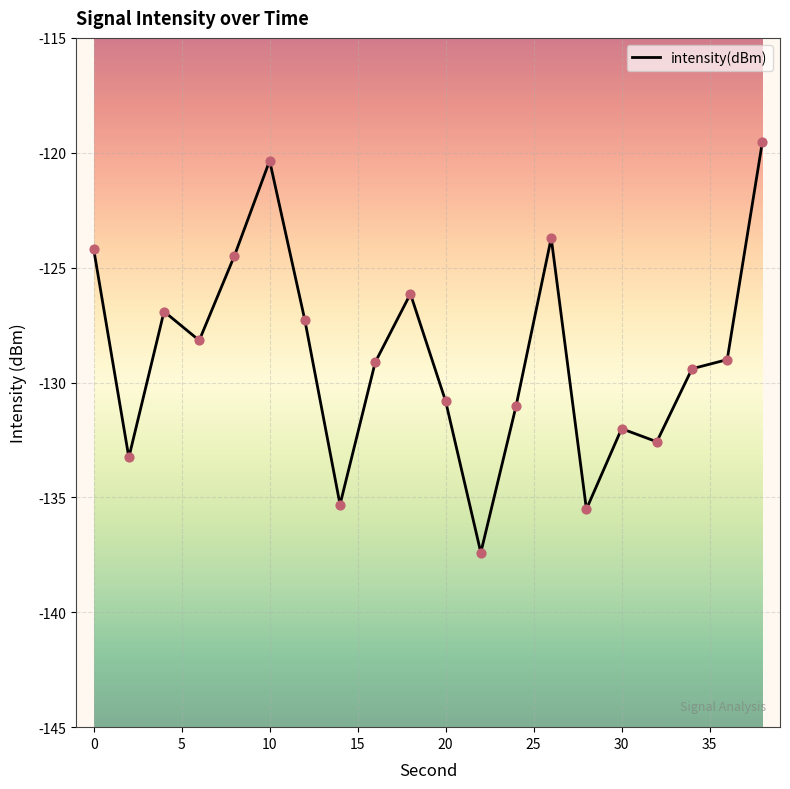

What is the smallest value displayed?

-137.4